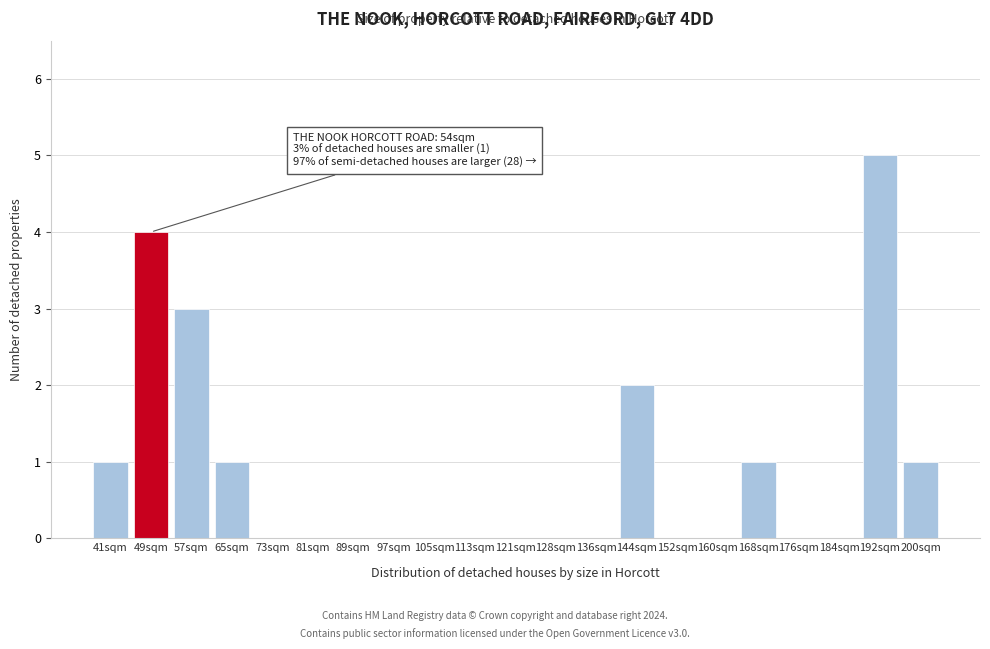

Reading right to left, what are all the values shown in this chart?

200sqm=1	192sqm=5	184sqm=0	176sqm=0	168sqm=1	160sqm=0	152sqm=0	144sqm=2	136sqm=0	128sqm=0	121sqm=0	113sqm=0	105sqm=0	97sqm=0	89sqm=0	81sqm=0	73sqm=0	65sqm=1	57sqm=3	49sqm=4	41sqm=1